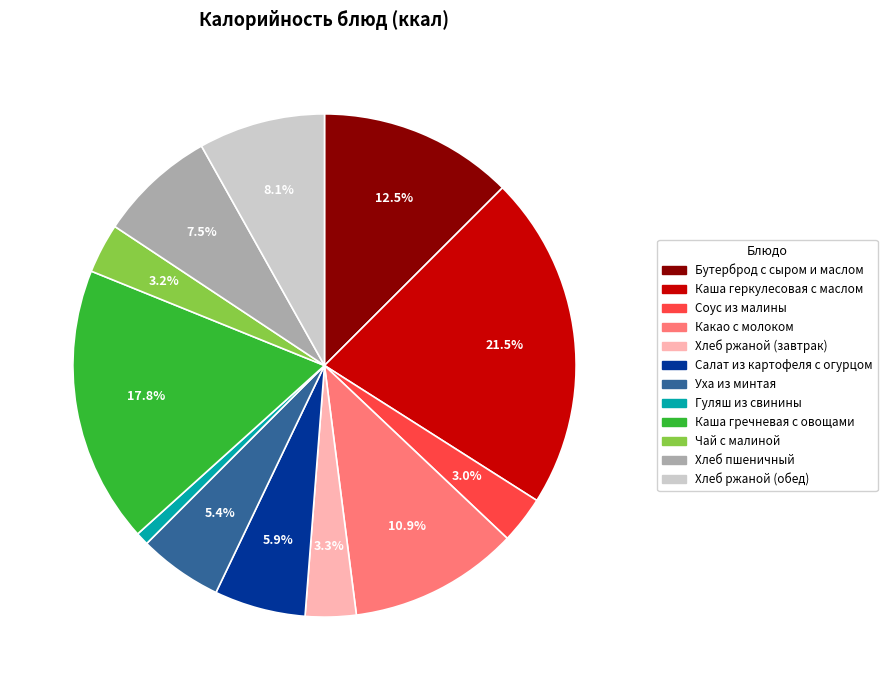

True or false: Уха из минтая accounts for 1% of the total.

False